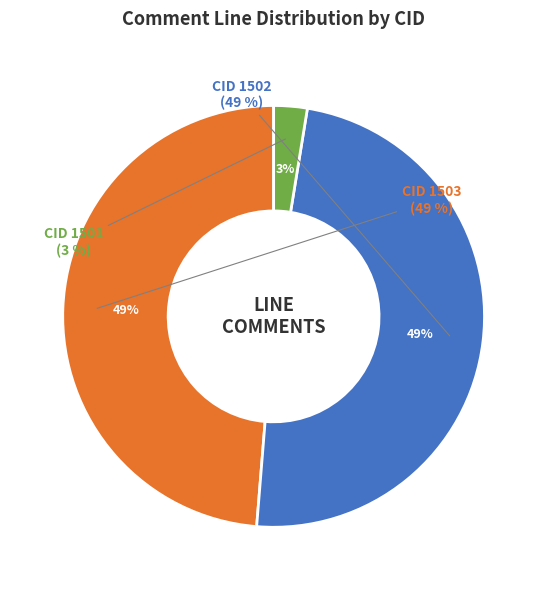

Rank the categories by value from highest to lowest.

1503, 1502, 1501